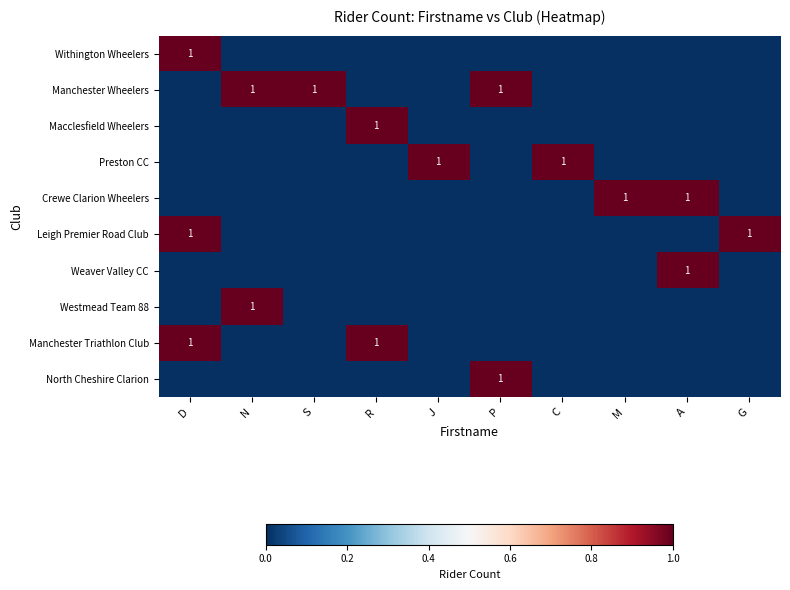

Which has a higher value, D or M?

D